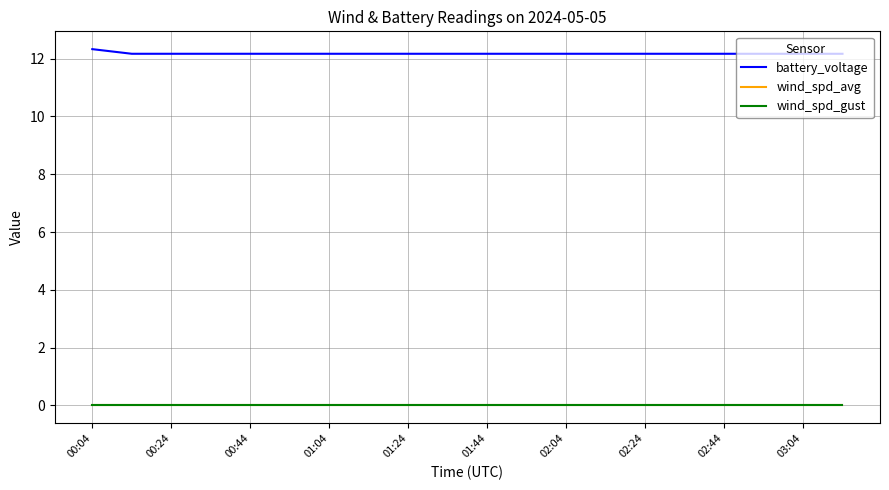

Which series has the largest total across all categories?

battery_voltage